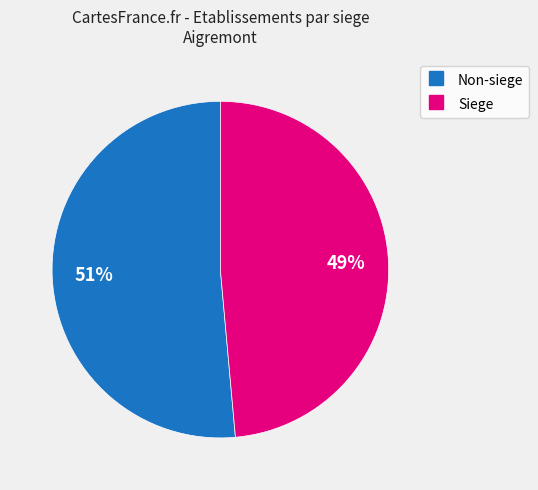

Is there a majority slice in this chart?

Yes